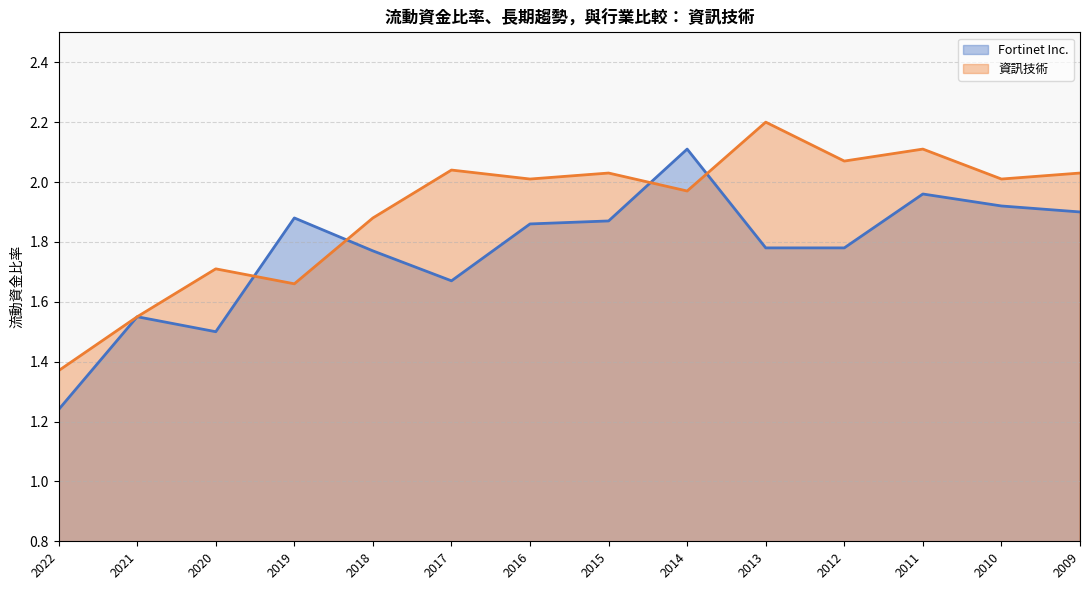

Between 2016 and 2011, which series saw the biggest shift?

資訊技術